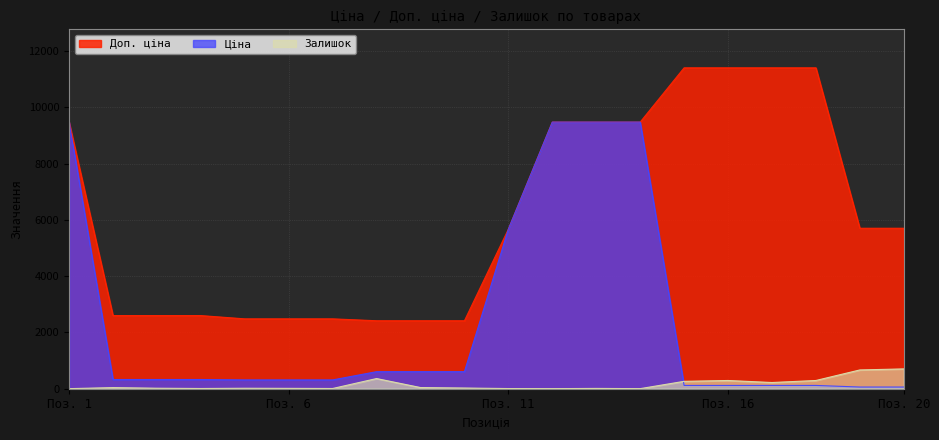

True or false: Доп. ціна and Ціна intersect in this chart.

False